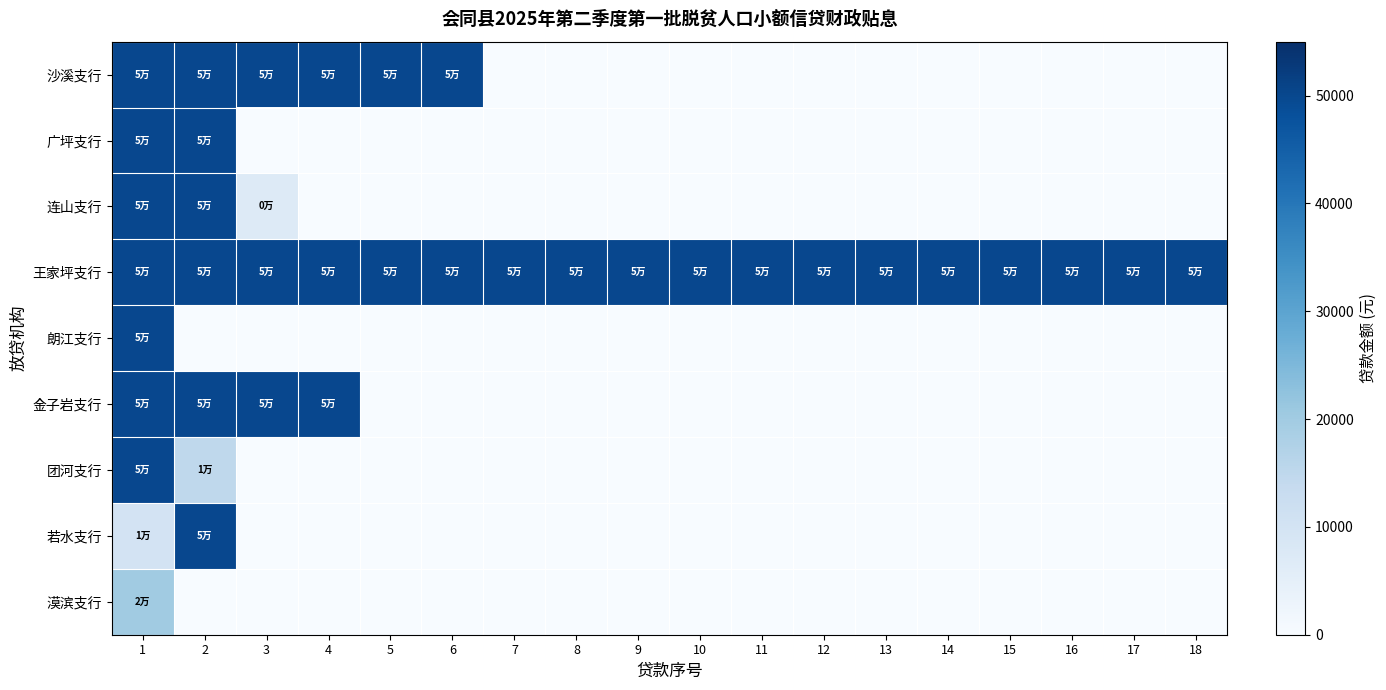

Between 6 and 3, which is larger?

6